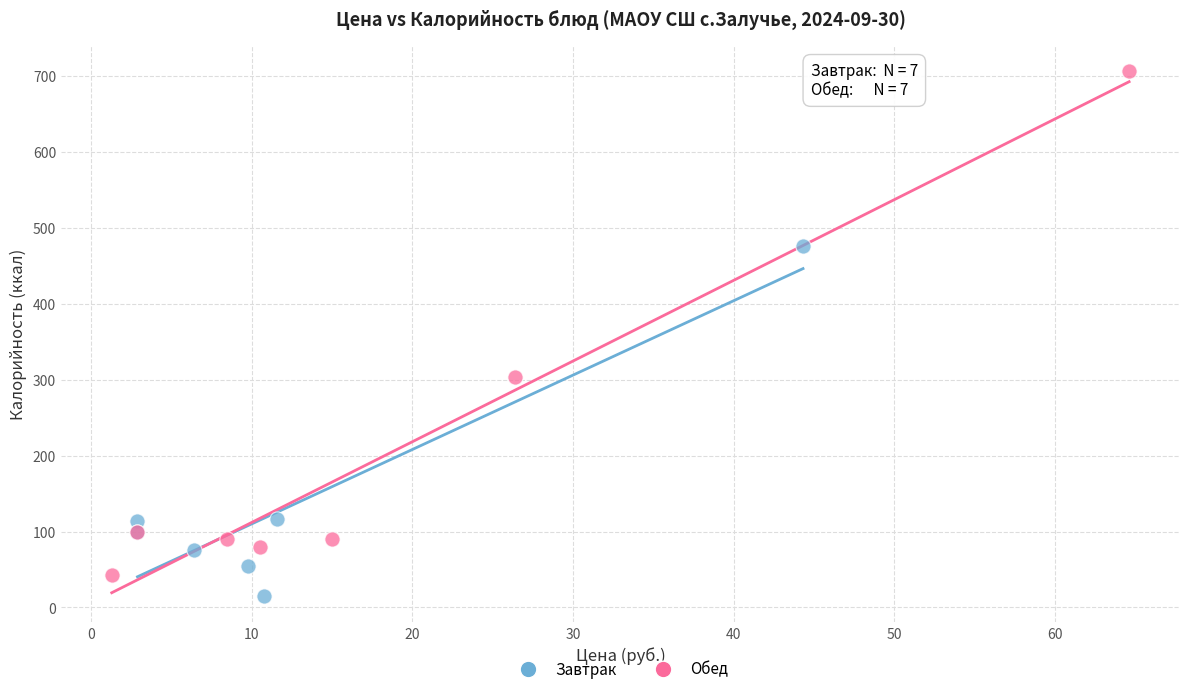

Which series contains the highest Y value?

Обед